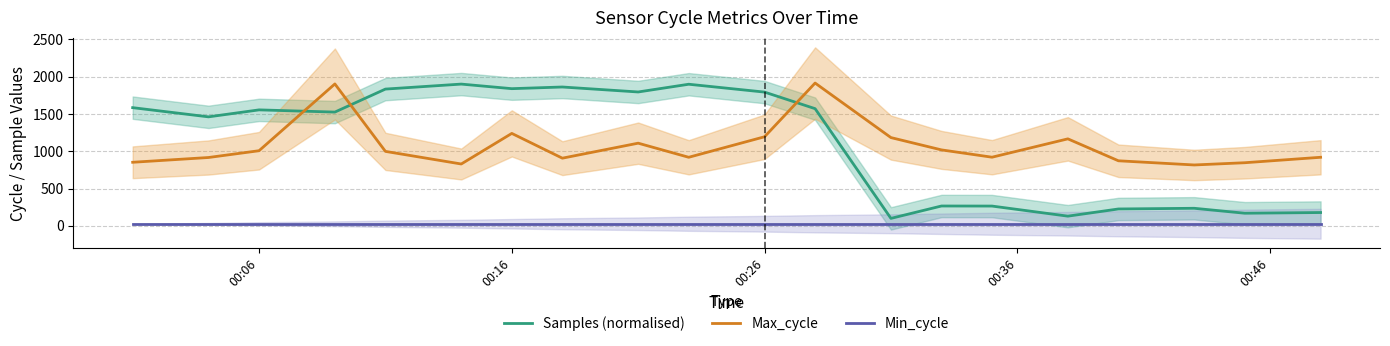

At how many categories does at least one series exceed 1303?

12